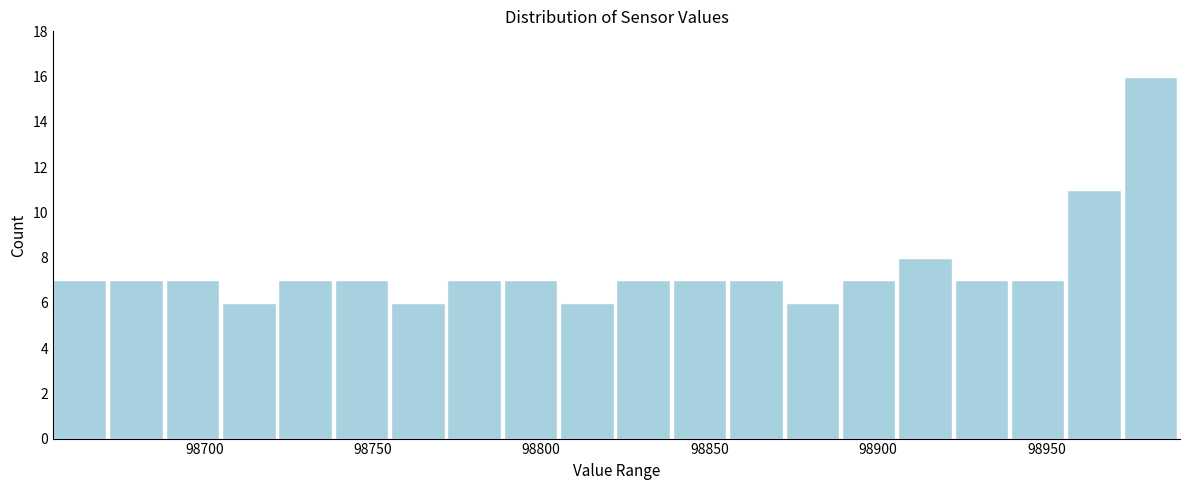

Read against the x-axis, roughly where is the centre of the tallest bar?

98980